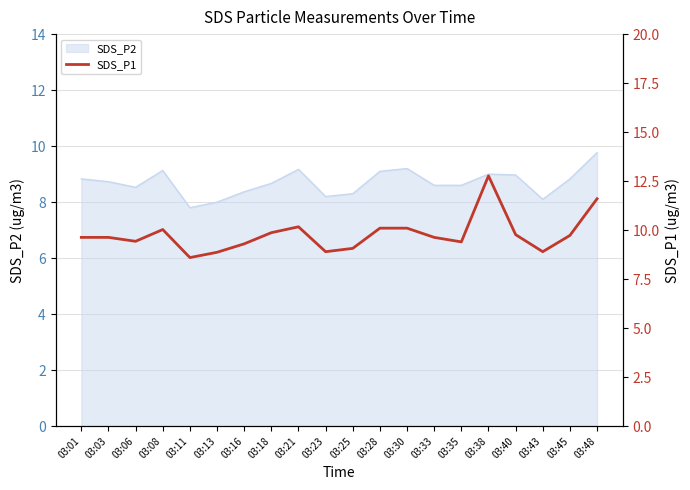

What is the sum of all values?

195.5